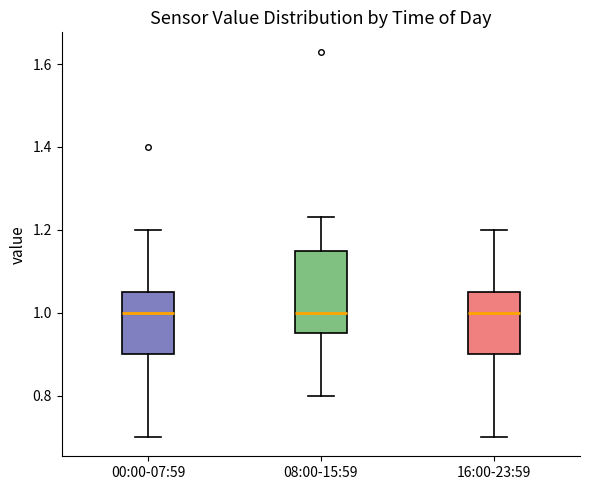

Reading left to right, read every box against the y-axis: the position of its median line, the range the box covers, and the ends of its whiskers. The values are not printed on the chart, so give them approximately, as read against the axis.

00:00-07:59: median 1.00, box 0.90 to 1.06, whiskers 0.70 to 1.20
08:00-15:59: median 1.00, box 0.96 to 1.16, whiskers 0.80 to 1.24
16:00-23:59: median 1.00, box 0.90 to 1.06, whiskers 0.70 to 1.20